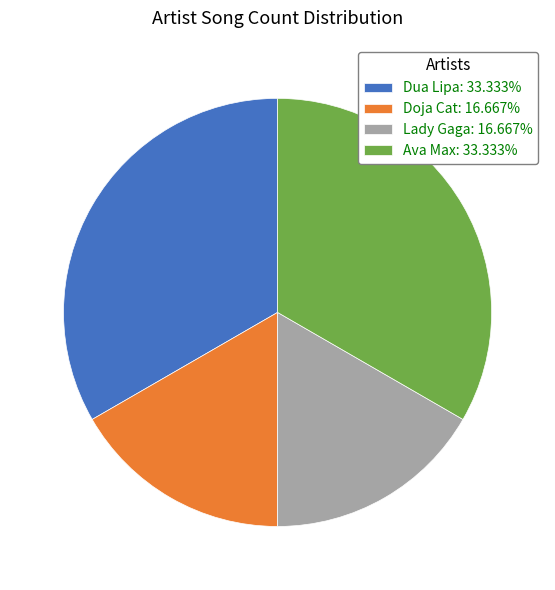

Does Dua Lipa: 33.333% represent more than half of the total?

No